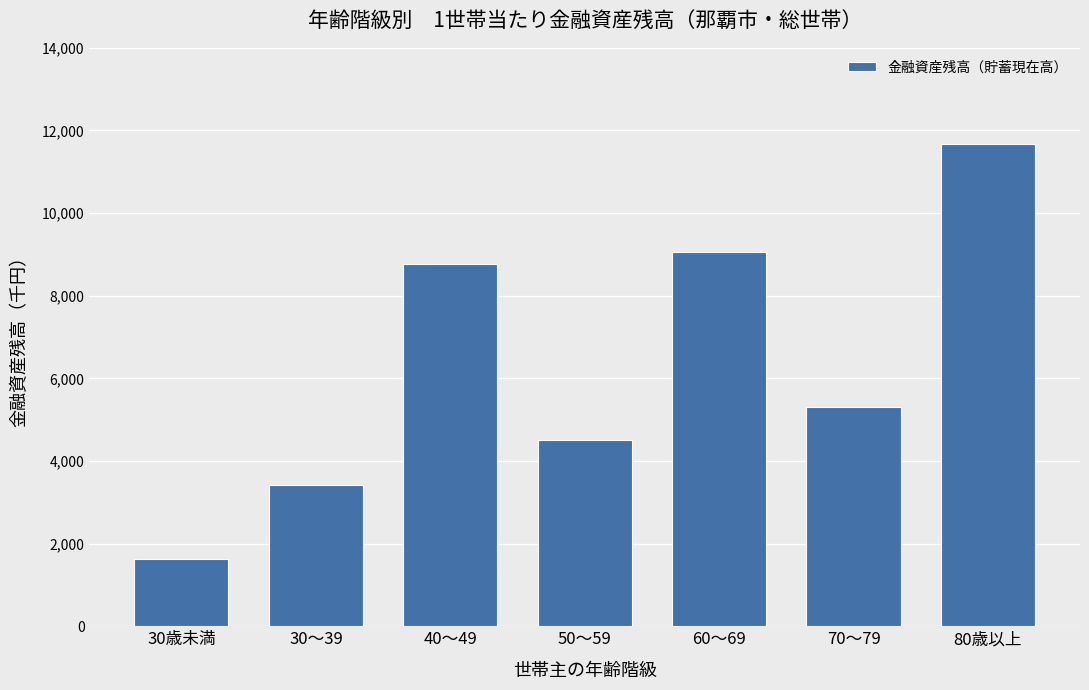

Approximately how many times larger is the value at 70～79 compared to 40～49?

0.6